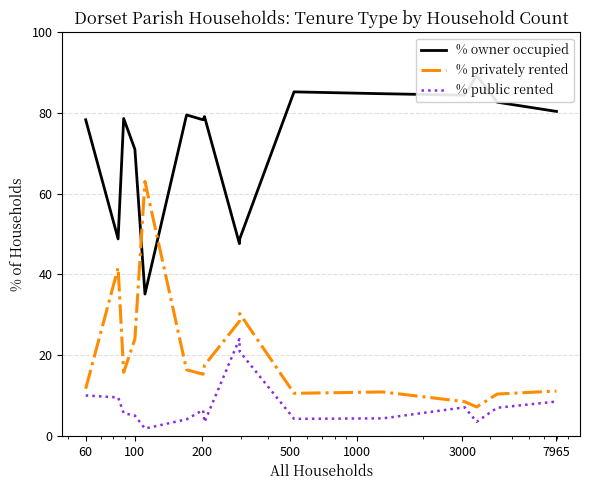

Reading left to right, what are all the values shown in this chart?

% owner occupied: 78.3	48.8	78.7	71.0	35.1	79.5	78.3	79.1	47.6	48.8	85.2	84.8	84.4	89.3	82.7	80.4
% privately rented: 11.7	41.7	15.7	24.0	63.1	16.4	15.3	17.5	28.4	30.3	10.5	10.9	8.5	7.2	10.4	11.1
% public rented: 10.0	9.5	5.6	5.0	1.8	4.1	6.4	3.4	24.0	20.9	4.2	4.3	7.1	3.5	7.0	8.5